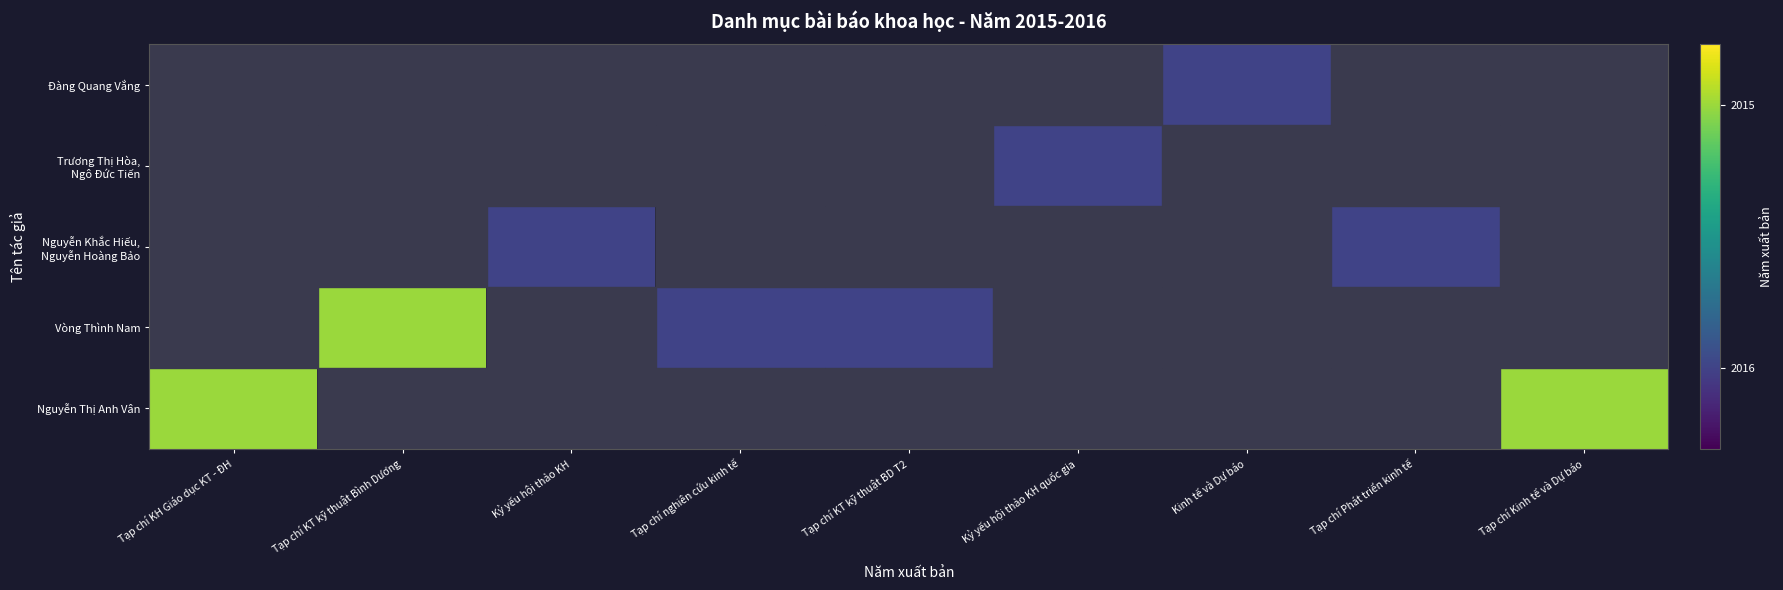

Rank the series at Tạp chí KT kỹ thuật BD T2 from highest to lowest value.

Nguyễn Thị Anh Vân, Vòng Thình Nam, Nguyễn Khắc Hiếu, Nguyễn Hoàng Bảo, Trương Thị Hòa, Ngô Đức Tiến, Đàng Quang Vắng